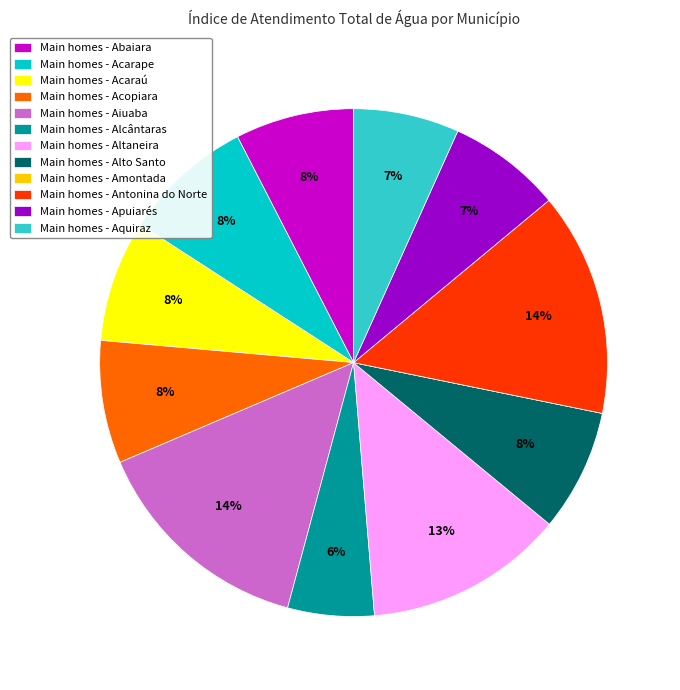

To the nearest percent, what percentage of the pie is Main homes - Altaneira?

13%